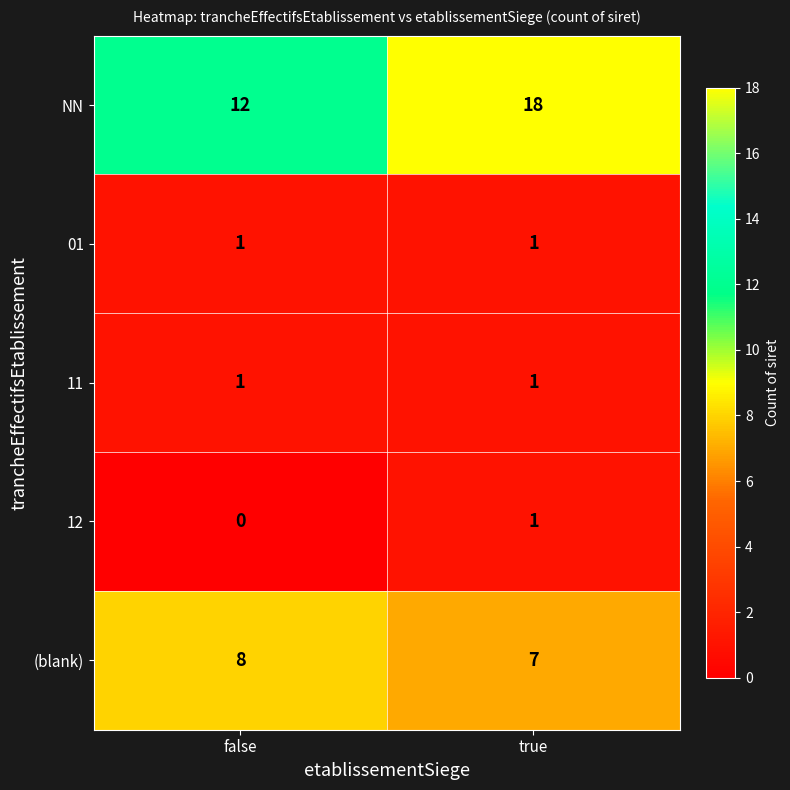

List the labels in order of 12 value, largest first.

true, false